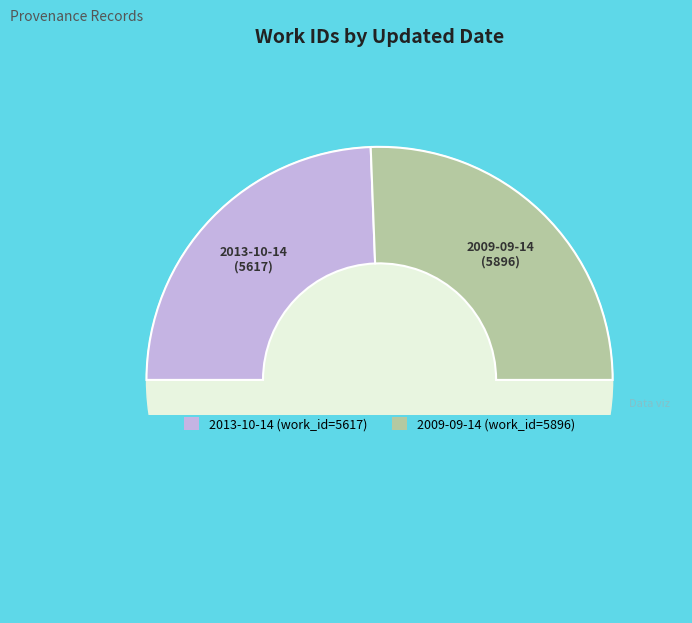

What is the ratio of the value at 2013-10-14 to the value at 2009-09-14?

1.0